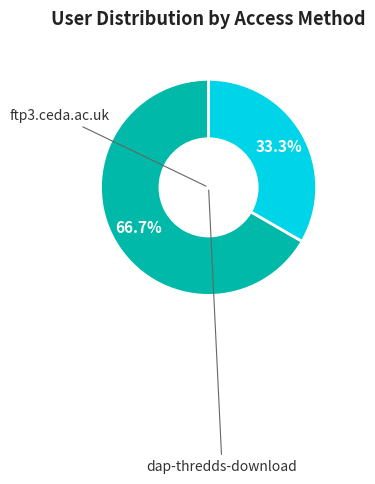

Is there a majority slice in this chart?

Yes